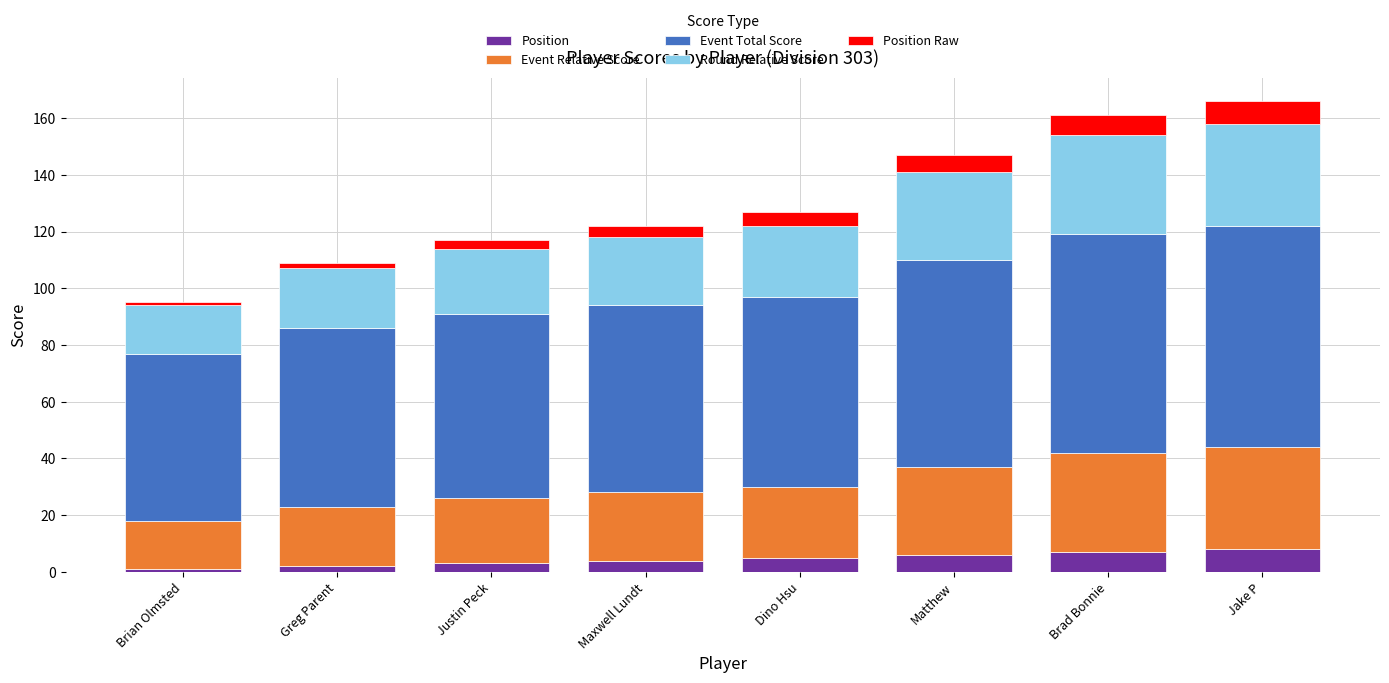

Does the chart contain stacked bars?

Yes